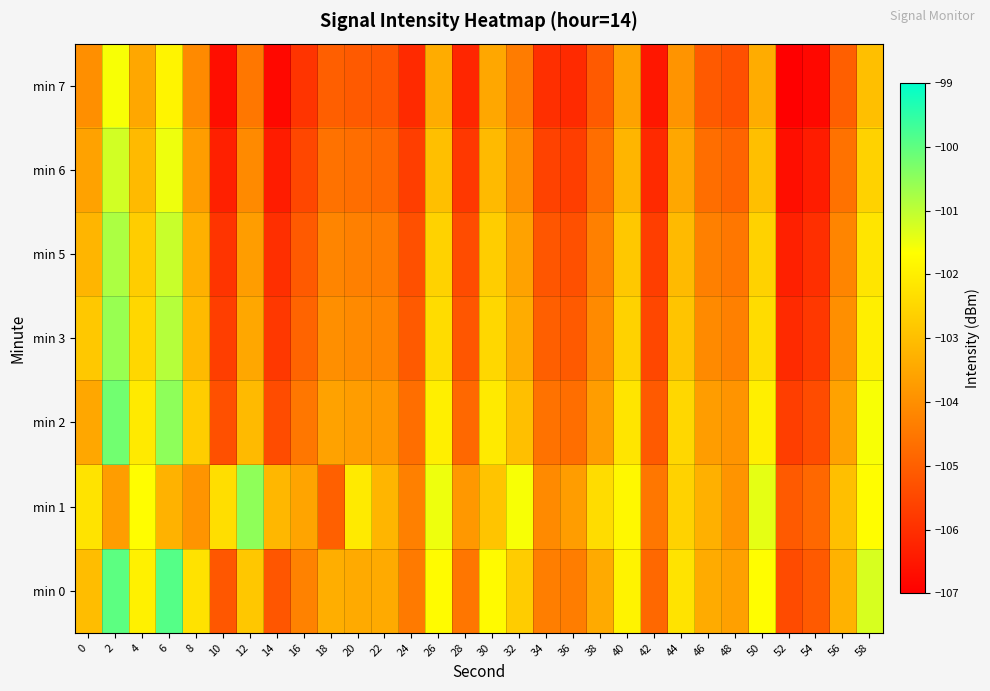

Which series changed the most between 38 and 52?

min 1